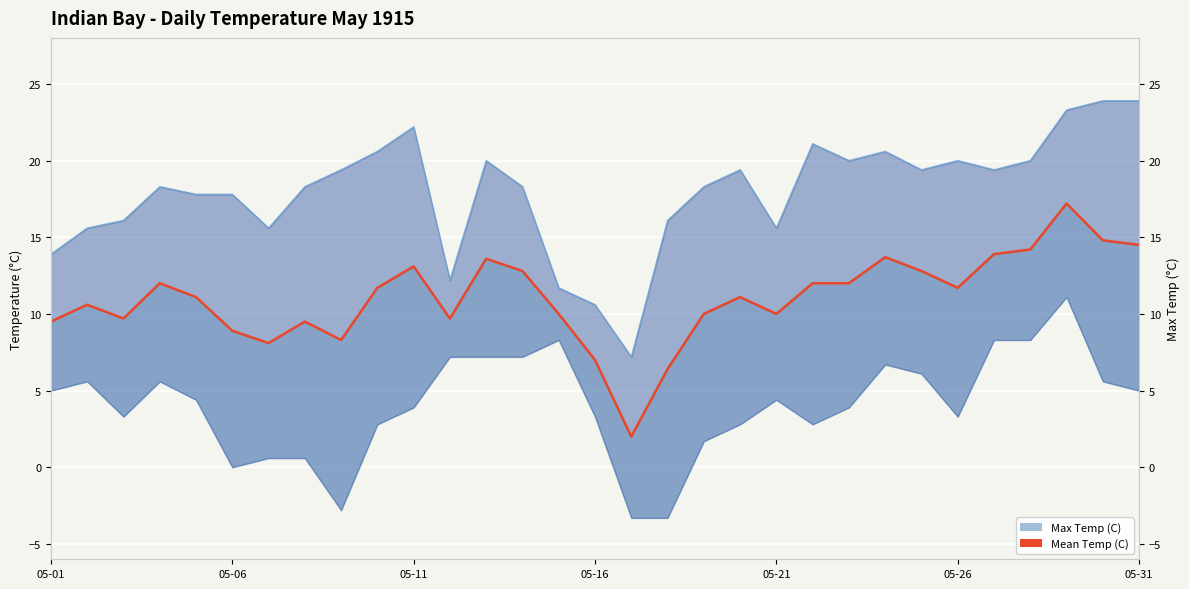

The value at 11 is 6.4. True or false?

False